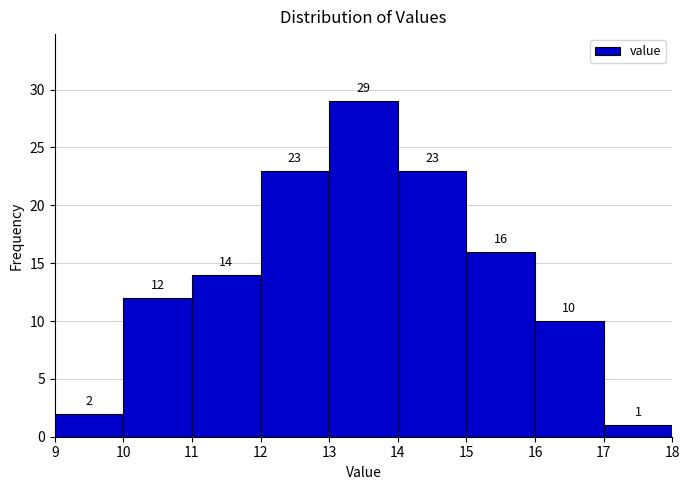

Reading left to right, transcribe this chart: for each bar, give the range it covers on the x-axis and its height.

9 to 10: 2
10 to 11: 12
11 to 12: 14
12 to 13: 23
13 to 14: 29
14 to 15: 23
15 to 16: 16
16 to 17: 10
17 to 18: 1